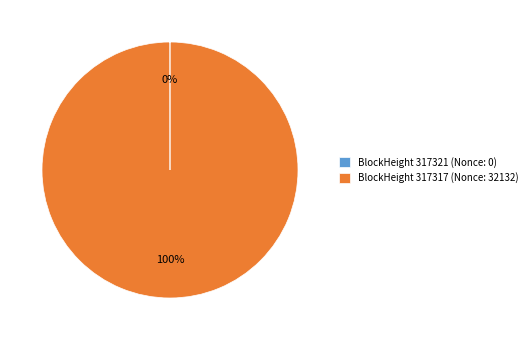

Which slice is the largest?

BlockHeight 317317 (Nonce: 32132)